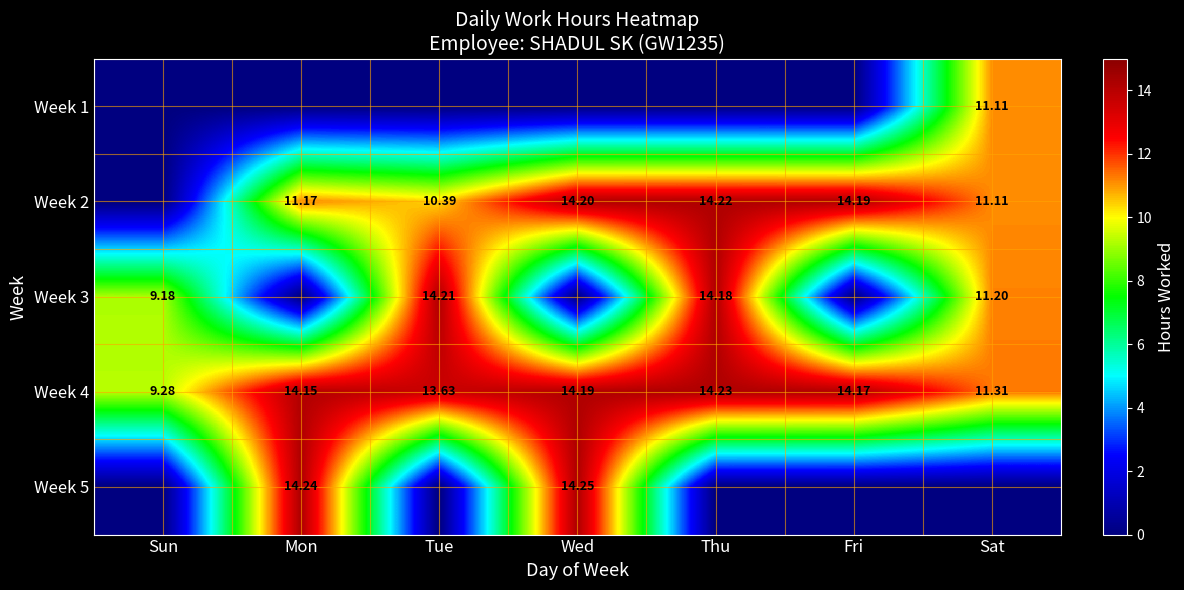

Where is Week 4 nearest to the value 11?

Sat